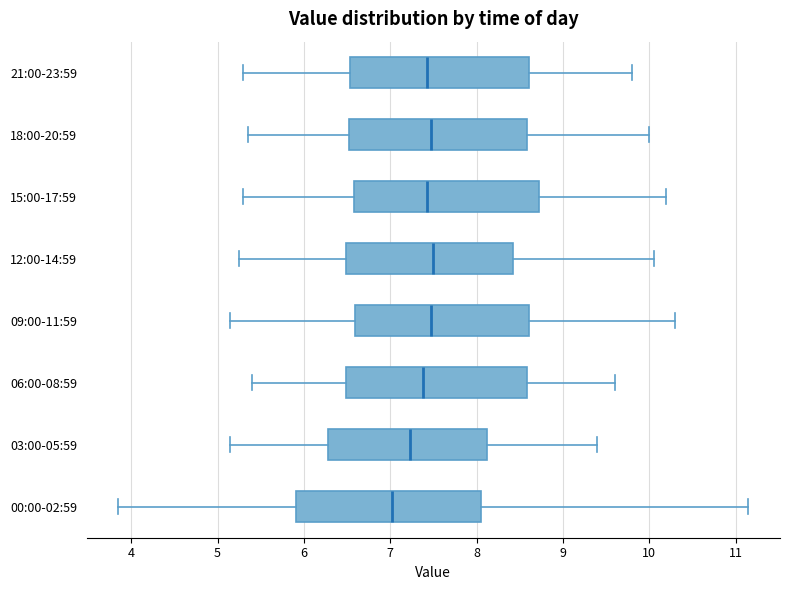

Reading bottom to top, transcribe this box plot: for each box, give where its median line is, the range the box spans, and where its two whiskers end, as read against the x-axis. The values are not printed on the chart, so give them approximately, as read against the axis.

00:00-02:59: median 7.0, box 5.9 to 8.1, whiskers 3.9 to 11.2
03:00-05:59: median 7.2, box 6.3 to 8.1, whiskers 5.2 to 9.4
06:00-08:59: median 7.4, box 6.5 to 8.6, whiskers 5.4 to 9.6
09:00-11:59: median 7.5, box 6.6 to 8.6, whiskers 5.2 to 10.3
12:00-14:59: median 7.5, box 6.5 to 8.4, whiskers 5.3 to 10.1
15:00-17:59: median 7.4, box 6.6 to 8.7, whiskers 5.3 to 10.2
18:00-20:59: median 7.5, box 6.5 to 8.6, whiskers 5.4 to 10.0
21:00-23:59: median 7.4, box 6.5 to 8.6, whiskers 5.3 to 9.8